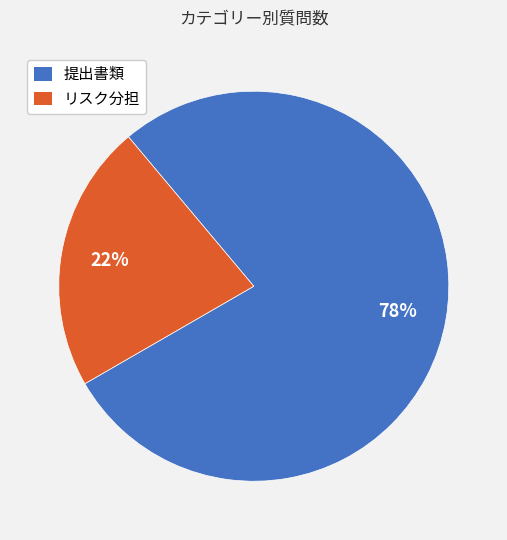

Count the number of slices in the pie.

2